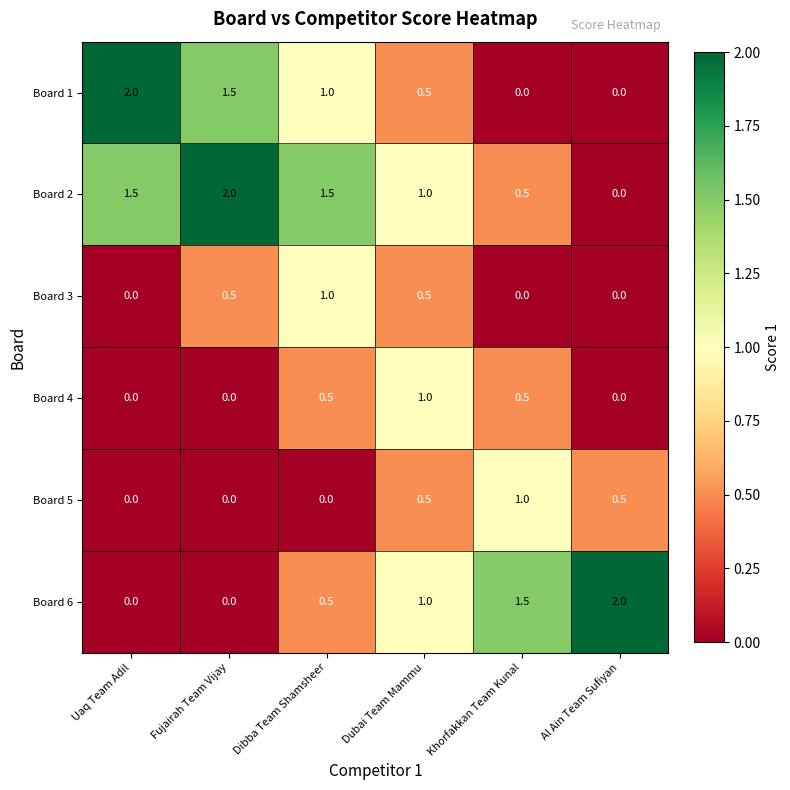

How many values in Board 1 are above zero?

4